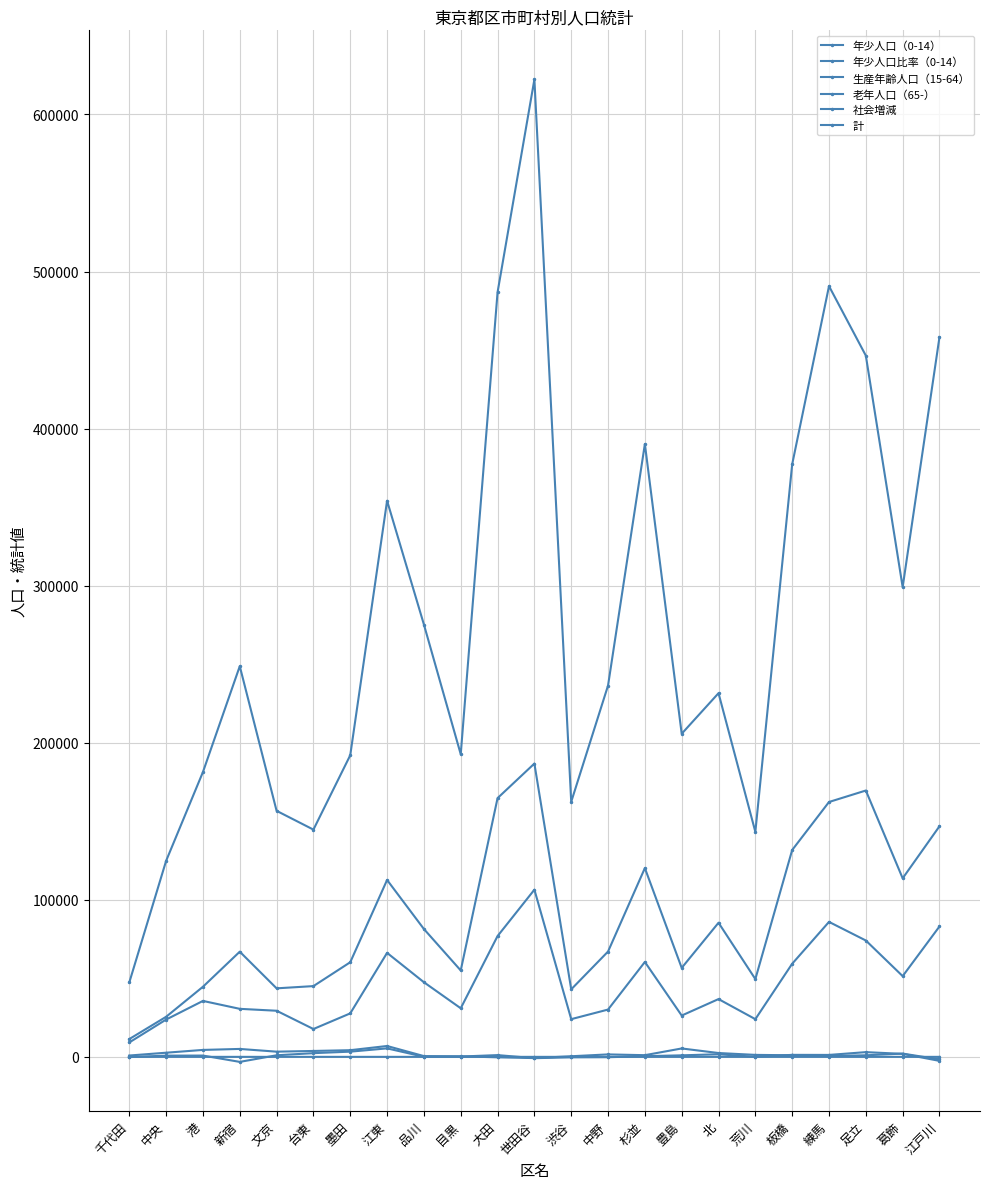

How many lines are shown in the chart?

6